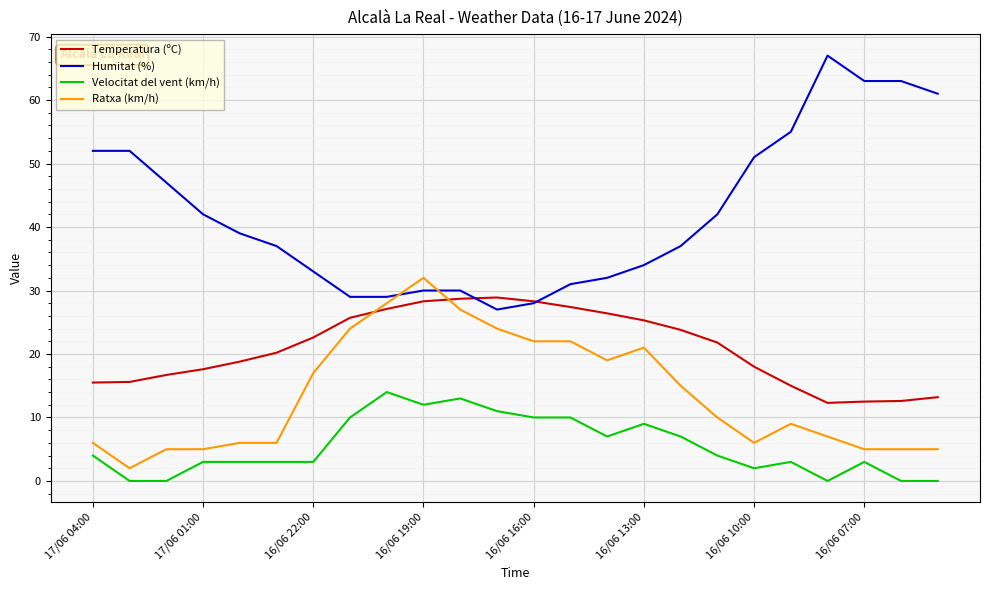

What is the maximum value shown in the chart?

67.0